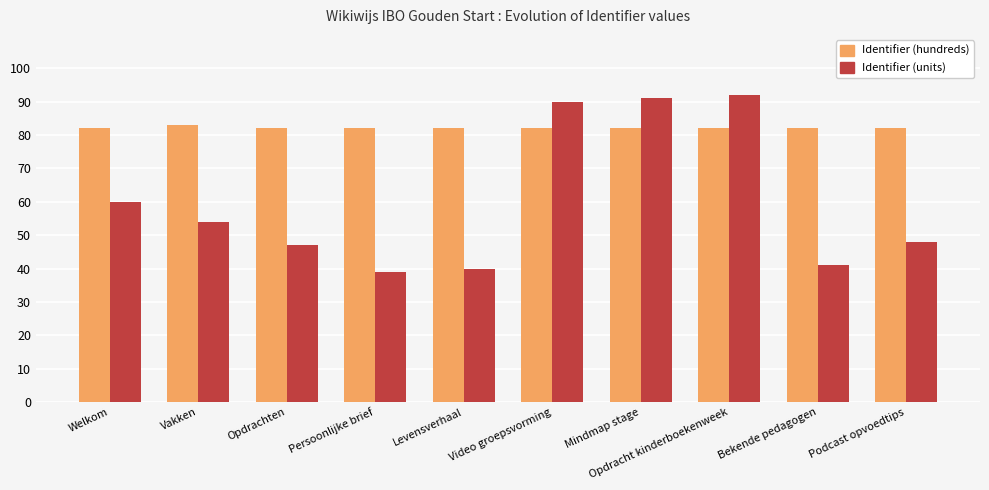

What is the difference between the highest and lowest values at Welkom?

22